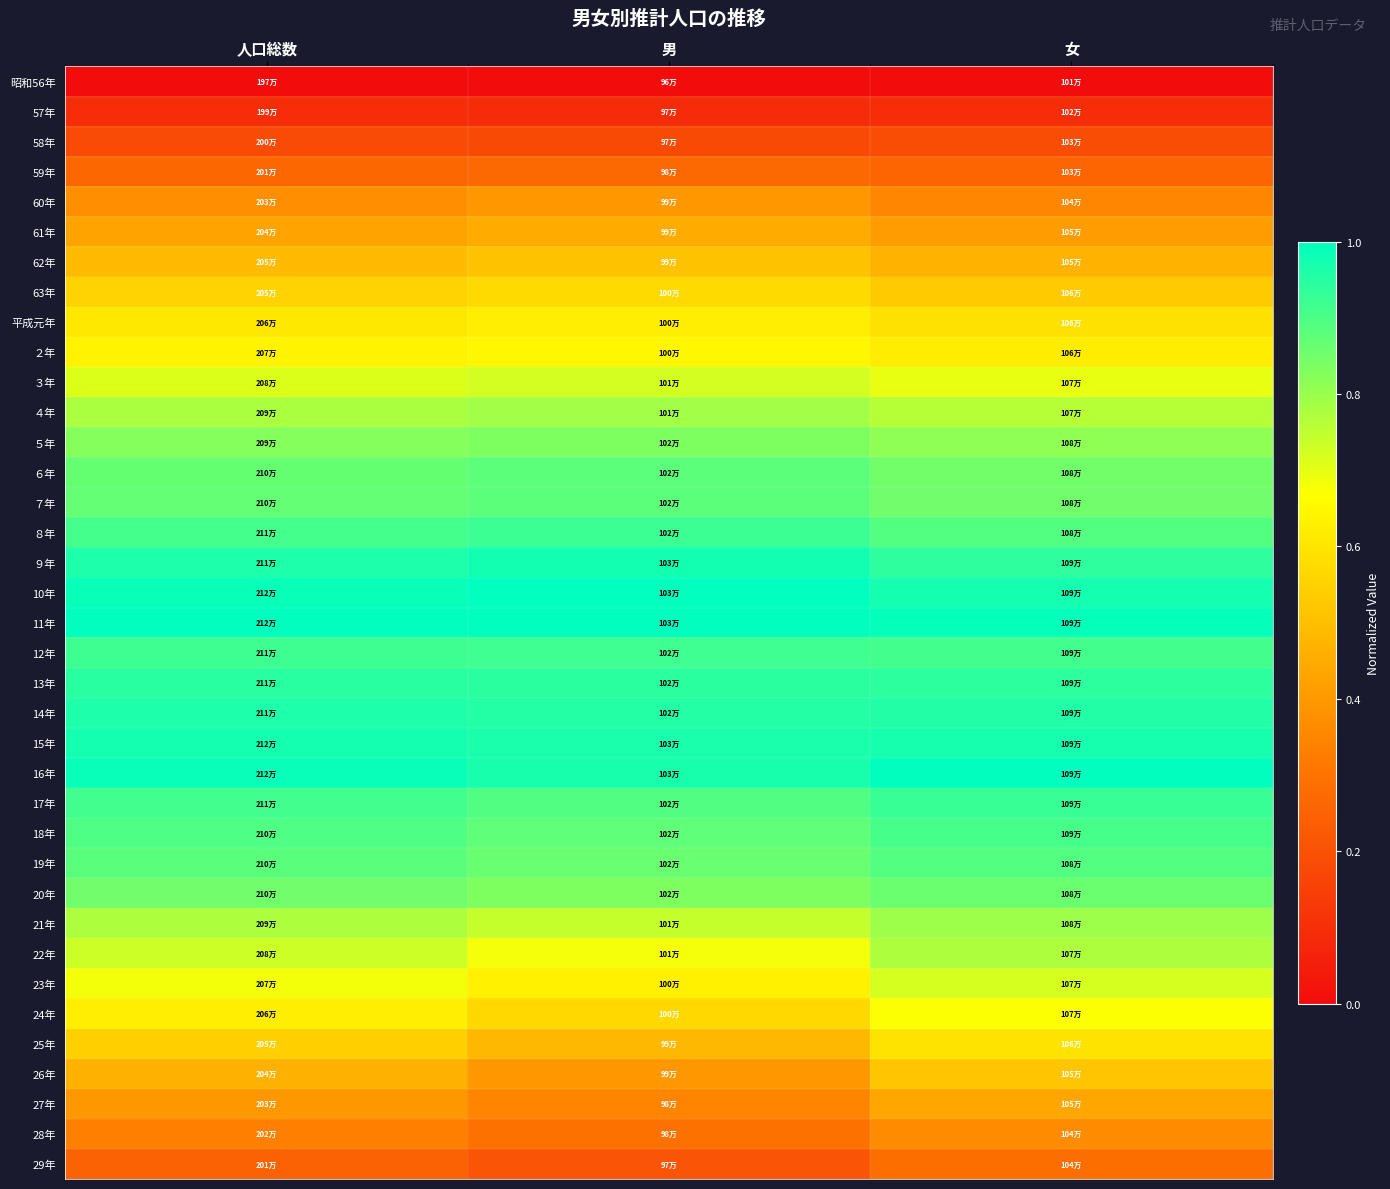

Which label corresponds to the largest value in the chart?

人口総数